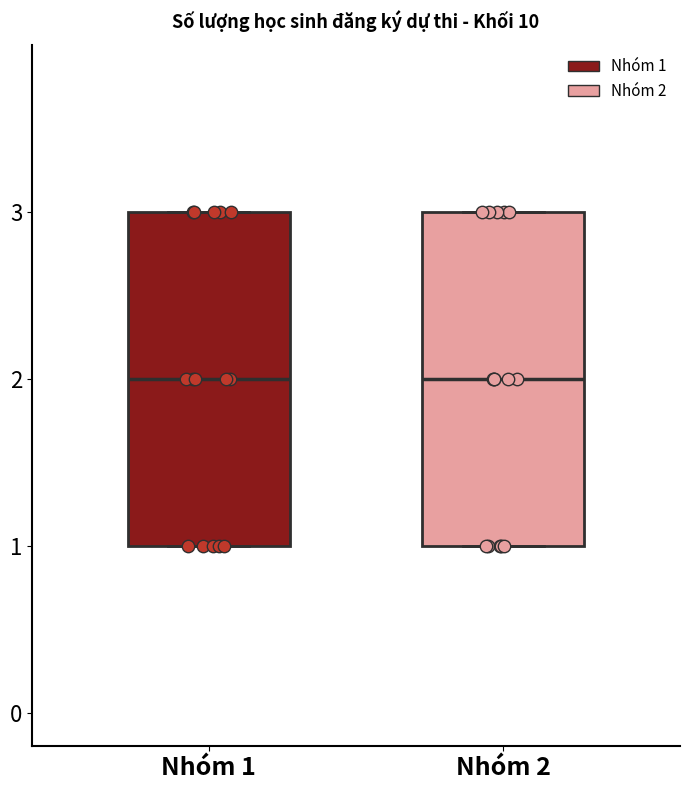

Reading left to right, transcribe this box plot: for each box, give where its median line is, the range the box spans, and where its two whiskers end, as read against the y-axis. The values are not printed on the chart, so give them approximately, as read against the axis.

Nhóm 1: median 2, box 1 to 3, whiskers 1 to 3
Nhóm 2: median 2, box 1 to 3, whiskers 1 to 3